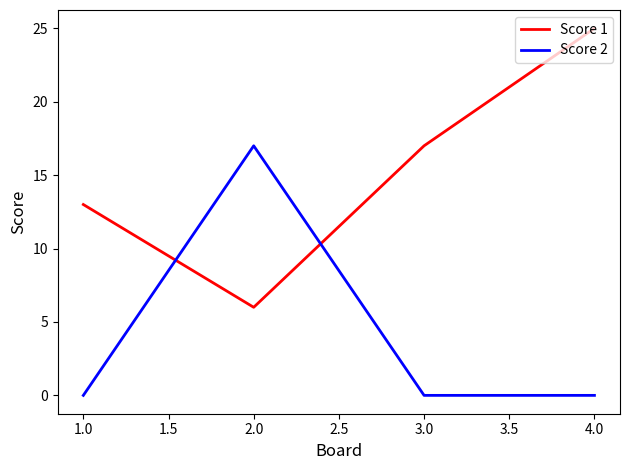

The value of Score 2 at 4.0 is 11. True or false?

False